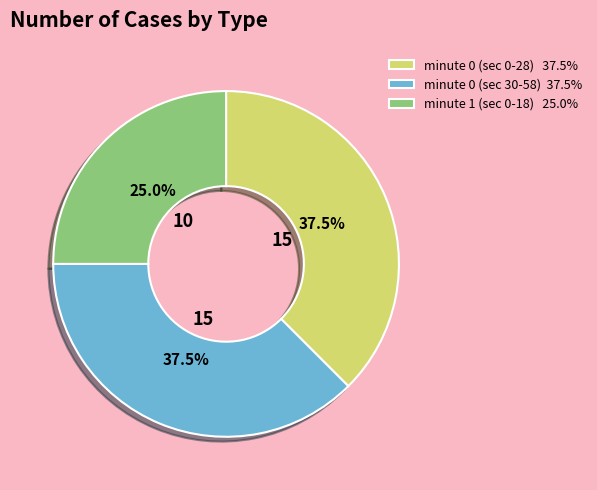

Does any single category account for the majority?

No